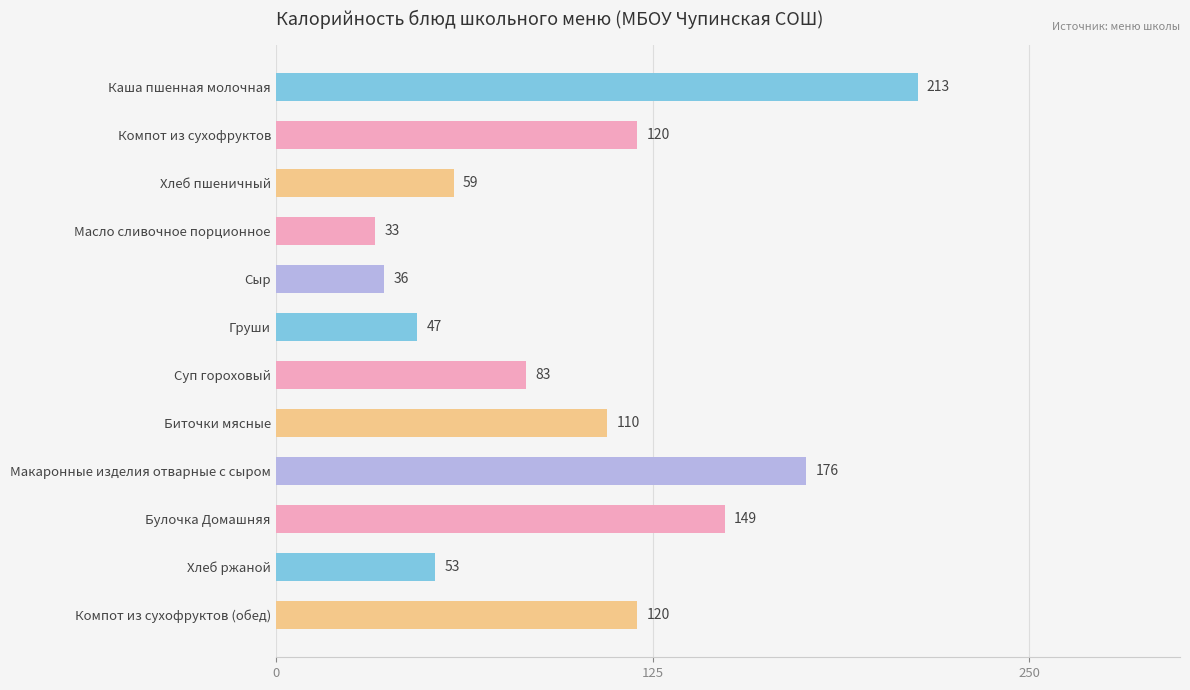

What is the average value?

100